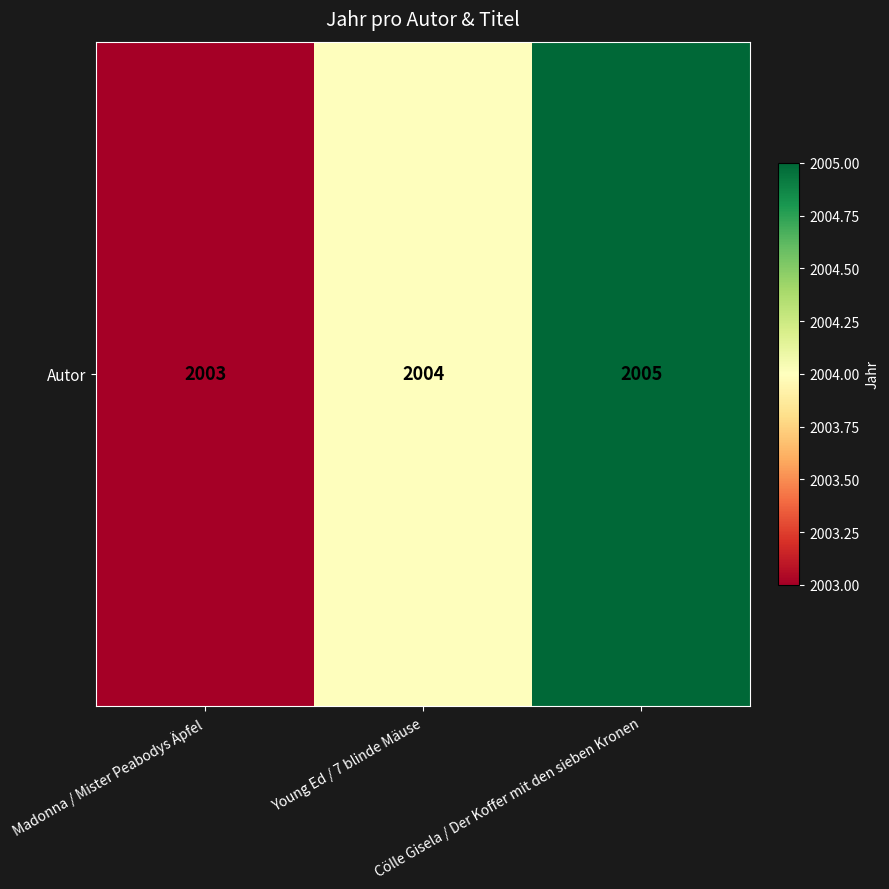

What is the change in value from Madonna / Mister Peabodys Äpfel to Cölle Gisela / Der Koffer mit den sieben Kronen?

+2